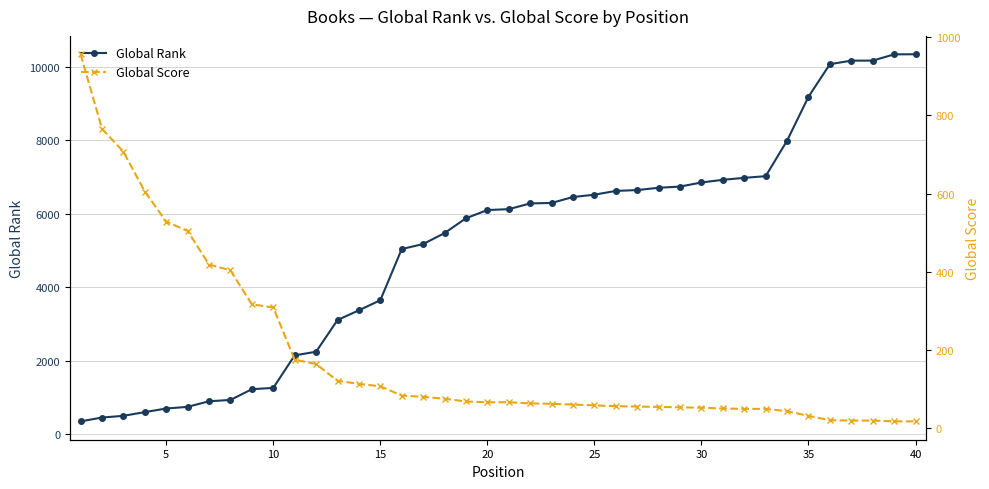

What is the lowest value of the Global Rank series?

344